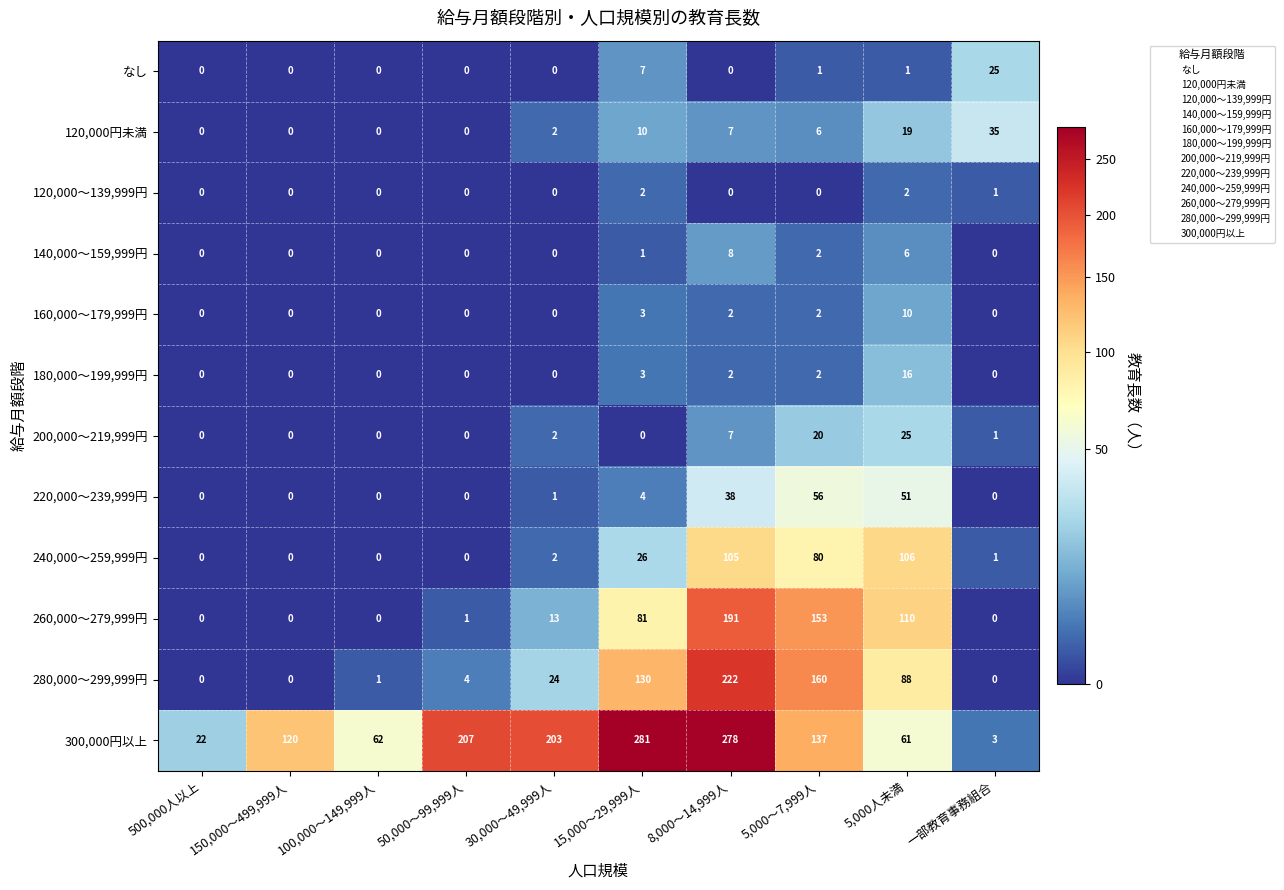

How many categories are shown in the chart?

10